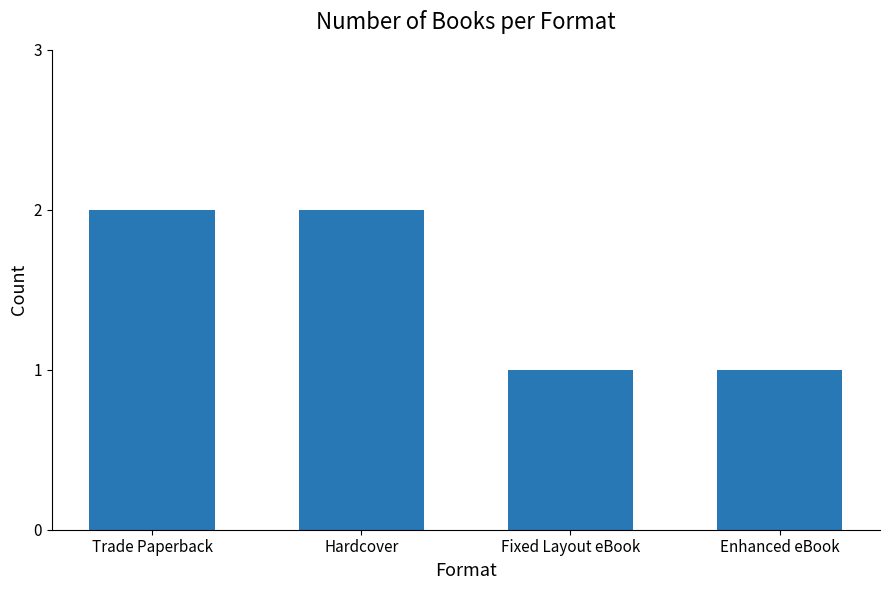

Between Fixed Layout eBook and Hardcover, which is larger?

Hardcover